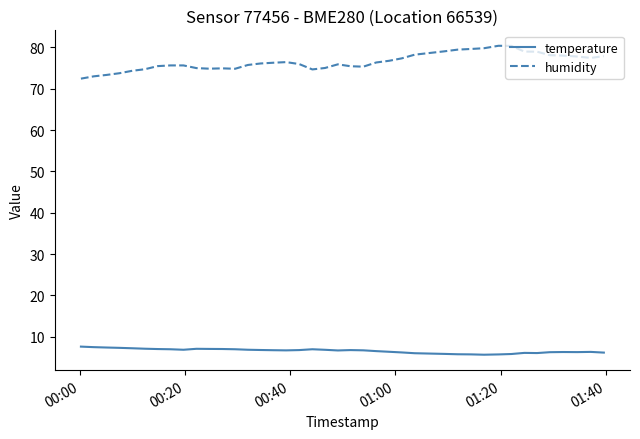

Which series has the largest range (max minus min)?

humidity